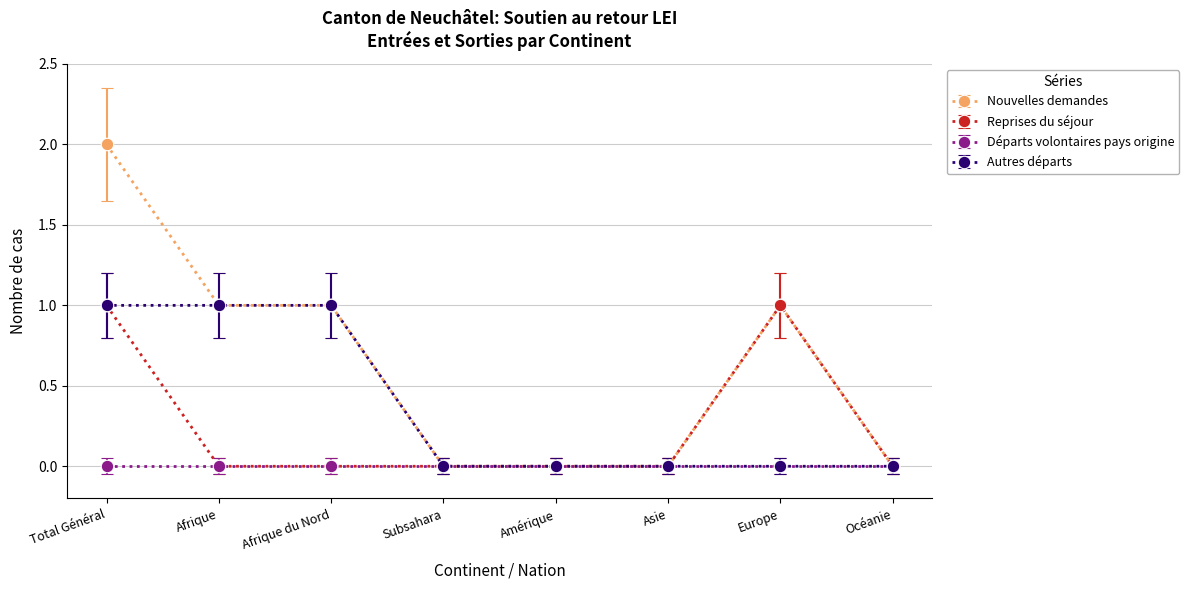

What is the difference between the second highest and second lowest values in the Reprises du séjour series?

1